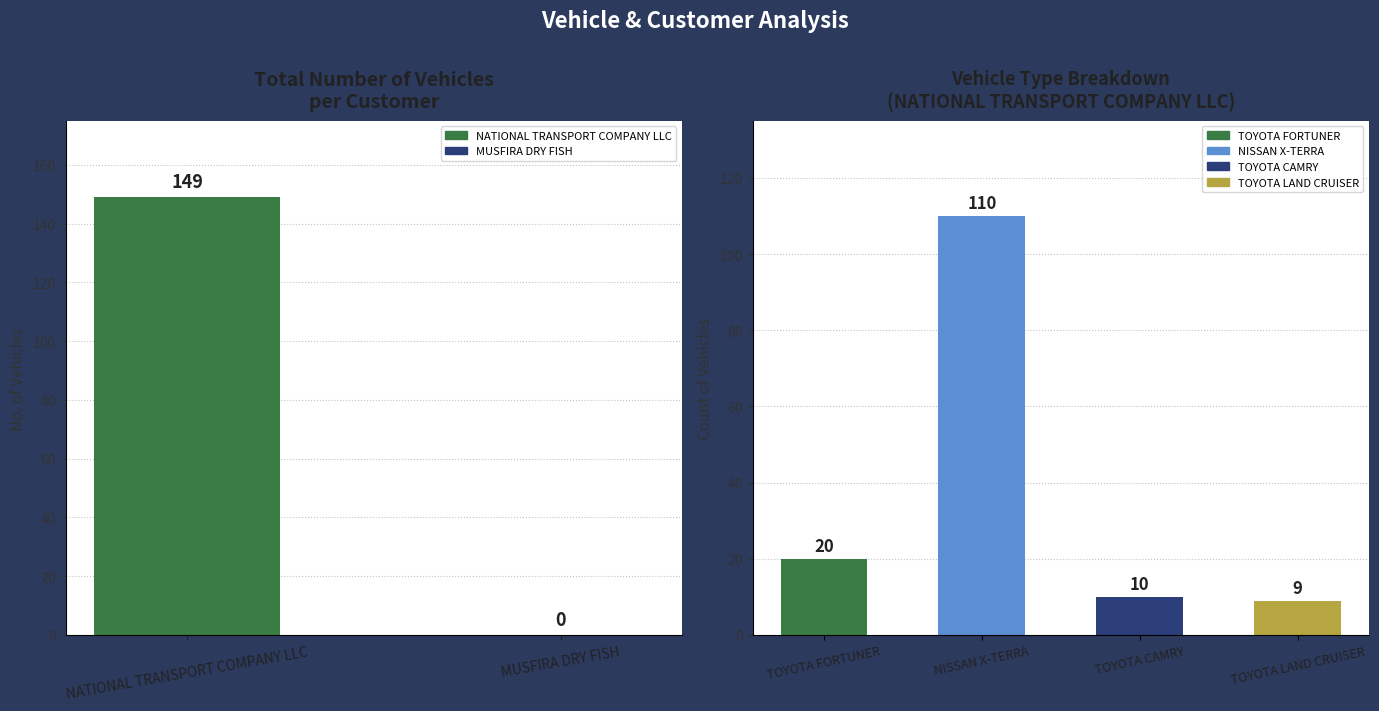

Is it true that the value at NATIONAL TRANSPORT COMPANY LLC is 58?

False